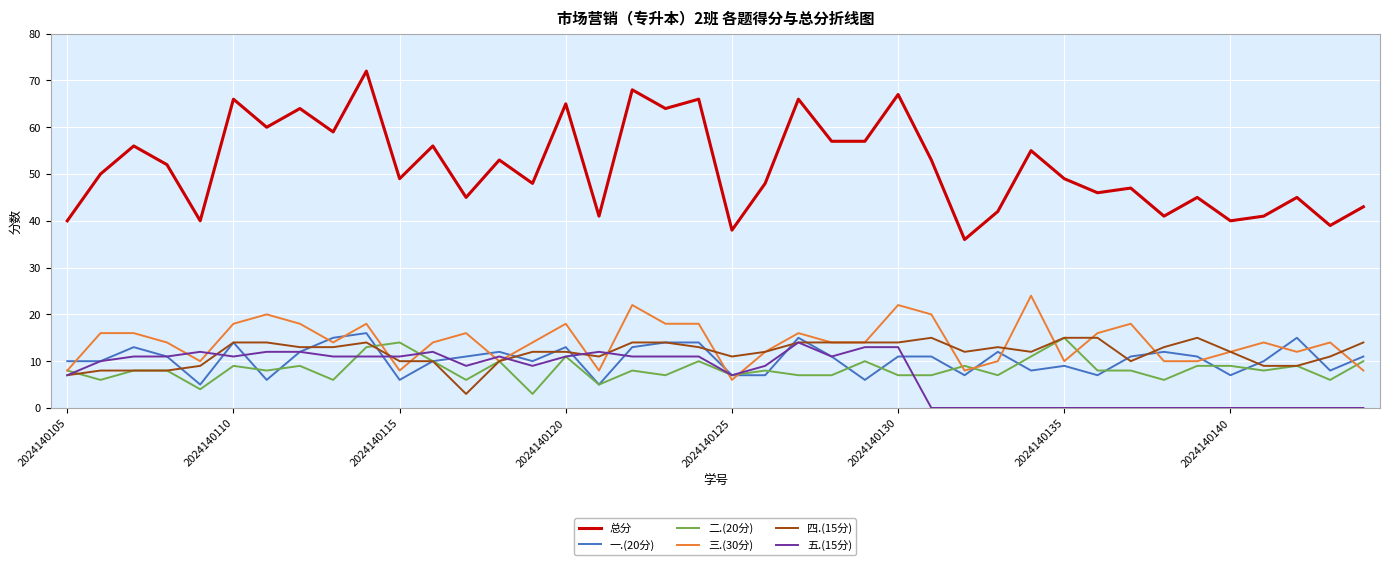

Which series has the largest total across all categories?

总分